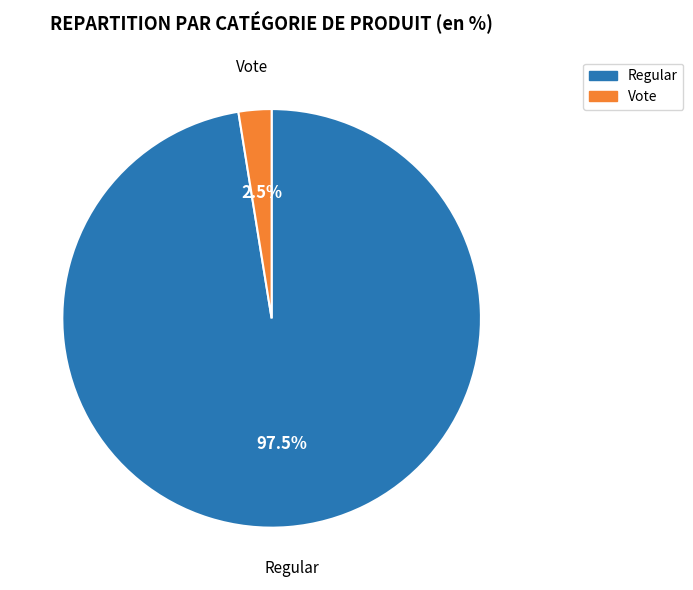

What is the total percentage of Regular and Vote?

100.0%